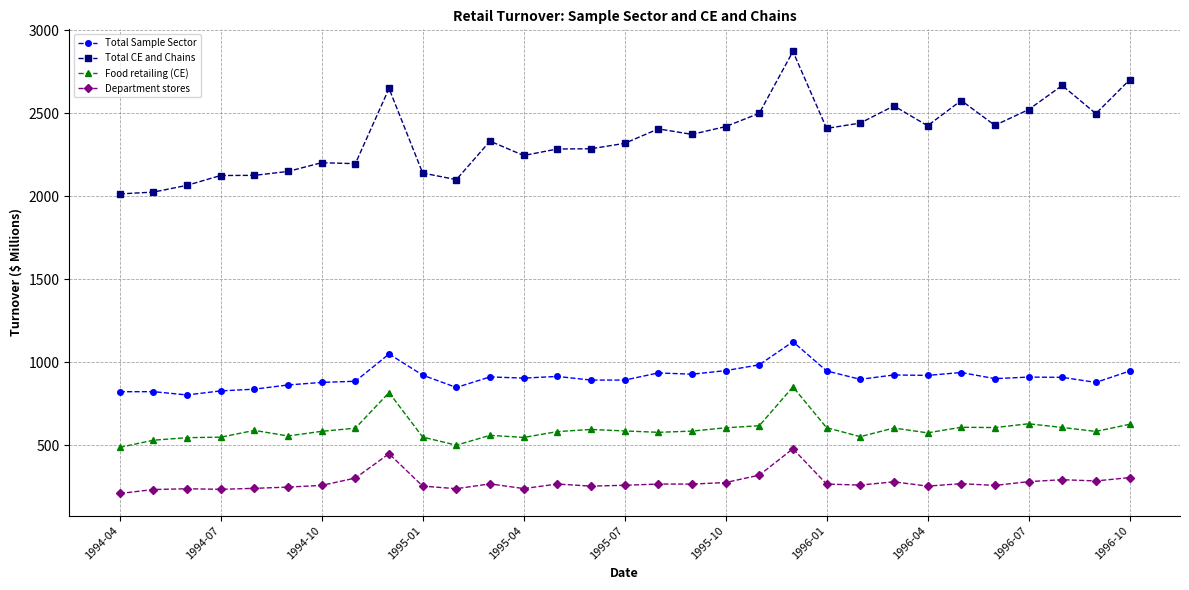

What is the value of the Food retailing (CE) point at the 12th from the left?

560.2